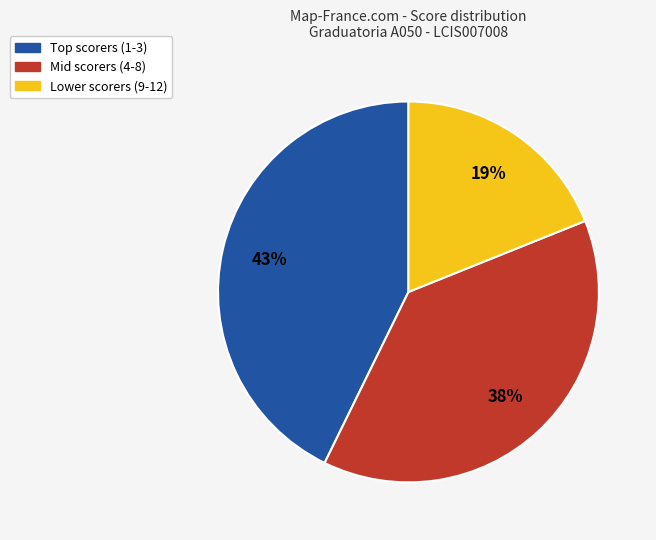

Is there a majority slice in this chart?

No